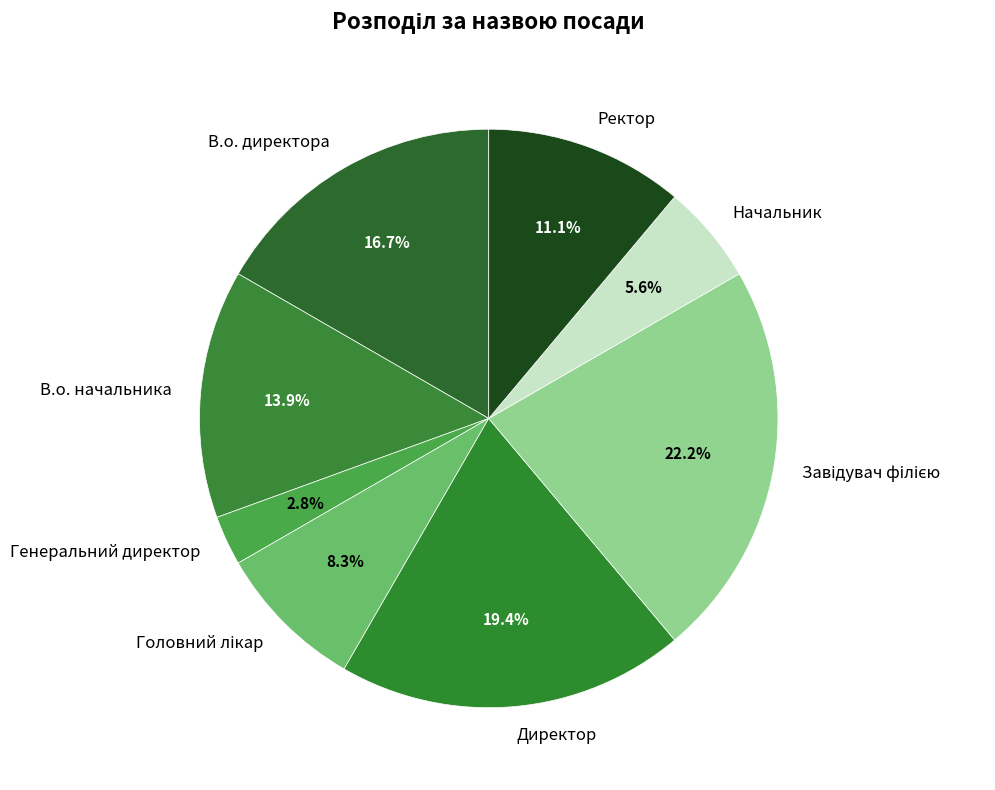

What percentage do В.о. директора and Ректор together represent?

27.8%